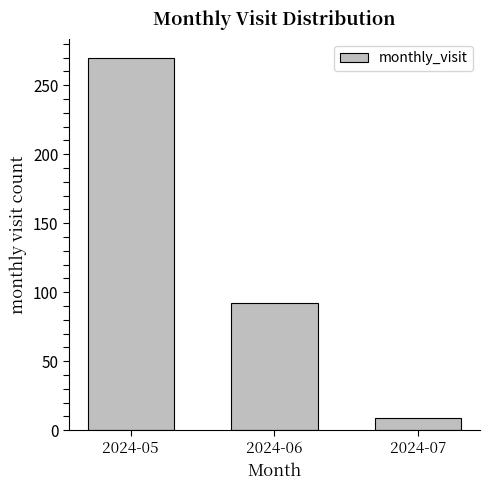

List the labels in order of value, largest first.

2024-05, 2024-06, 2024-07